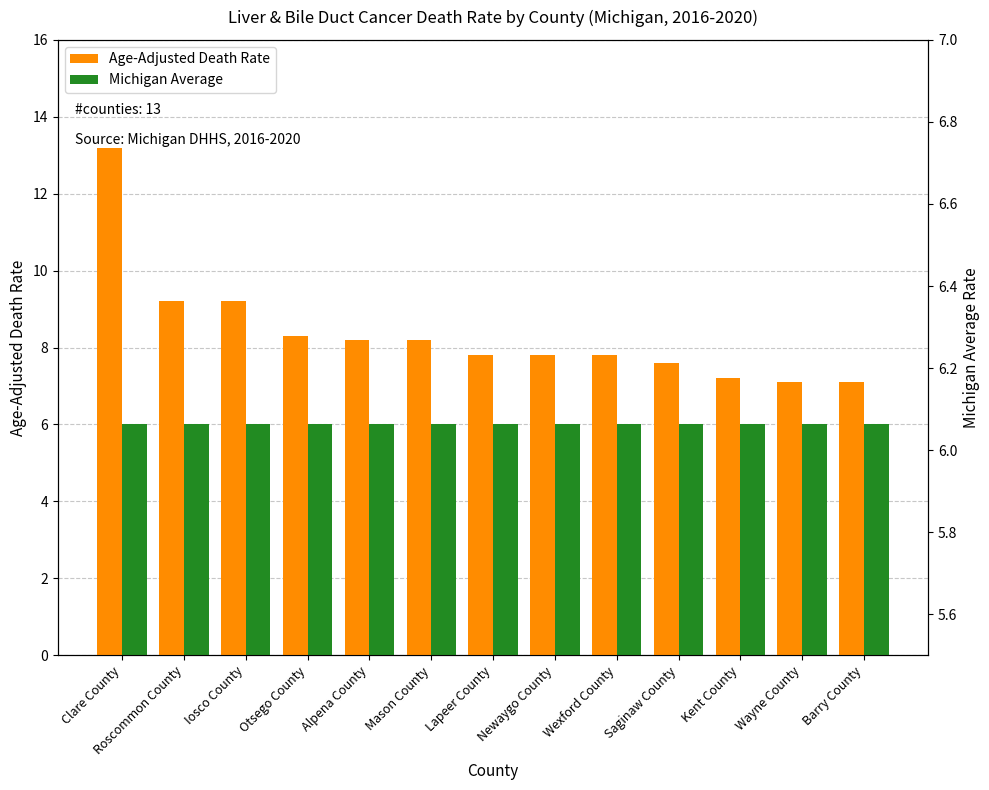

What is the minimum value for Age-Adjusted Death Rate?

7.1